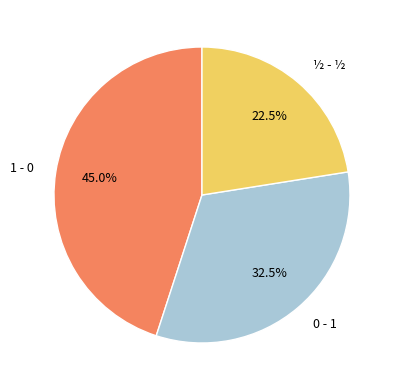

What is the ratio of the value at 0 - 1 to the value at 1 - 0?

0.7